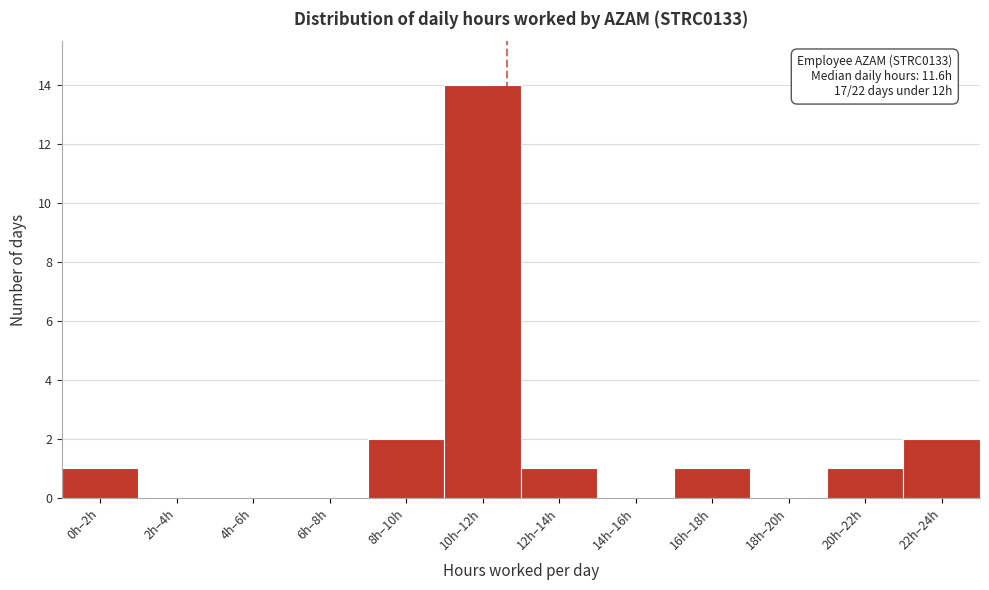

Reading left to right, what are all the values shown in this chart?

0h–2h=1	2h–4h=0	4h–6h=0	6h–8h=0	8h–10h=2	10h–12h=14	12h–14h=1	14h–16h=0	16h–18h=1	18h–20h=0	20h–22h=1	22h–24h=2